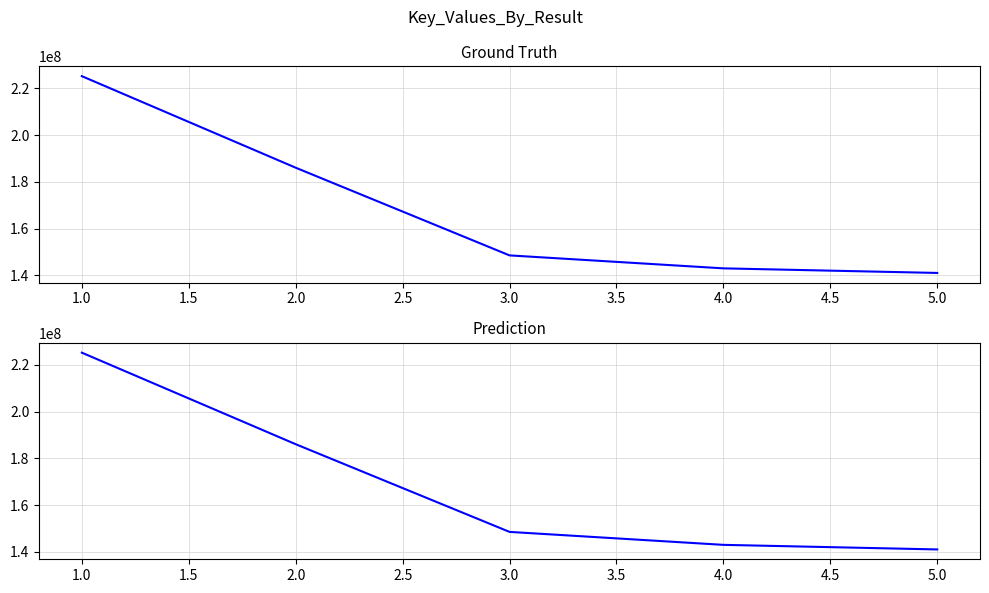

How many categories are shown in the chart?

5